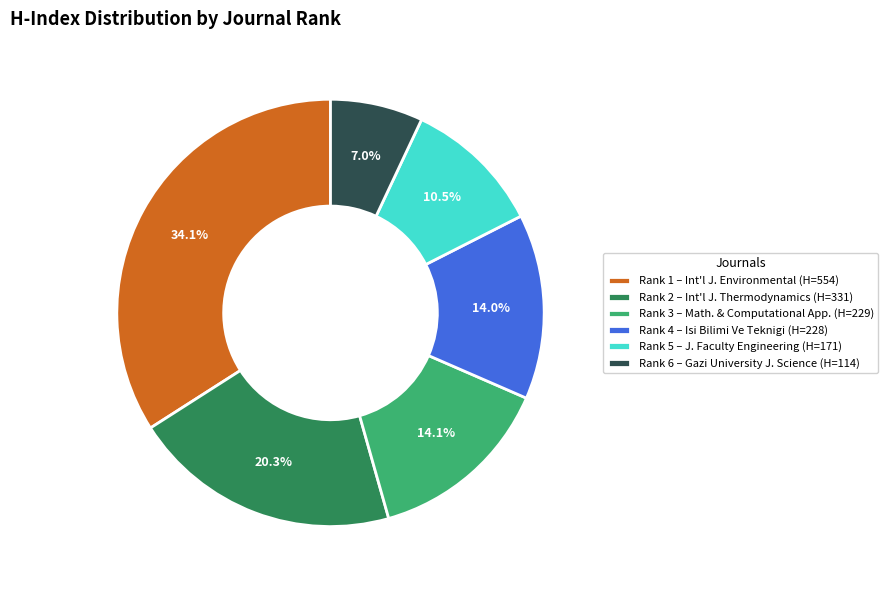

What percentage do Rank 6 and Rank 3 together represent?

21.1%